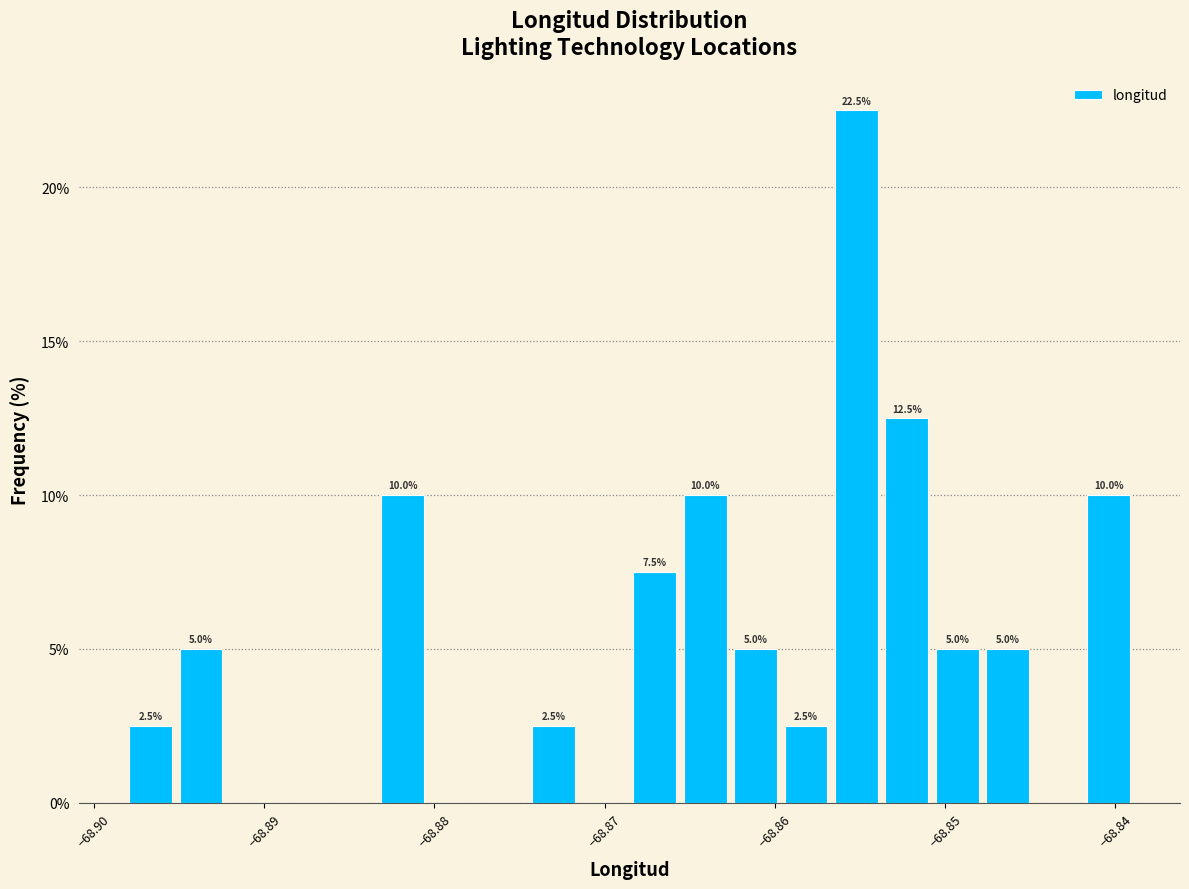

Around what value on the x-axis is the tallest bar? Give the approximate position of its centre, as read against the axis.

-68.855